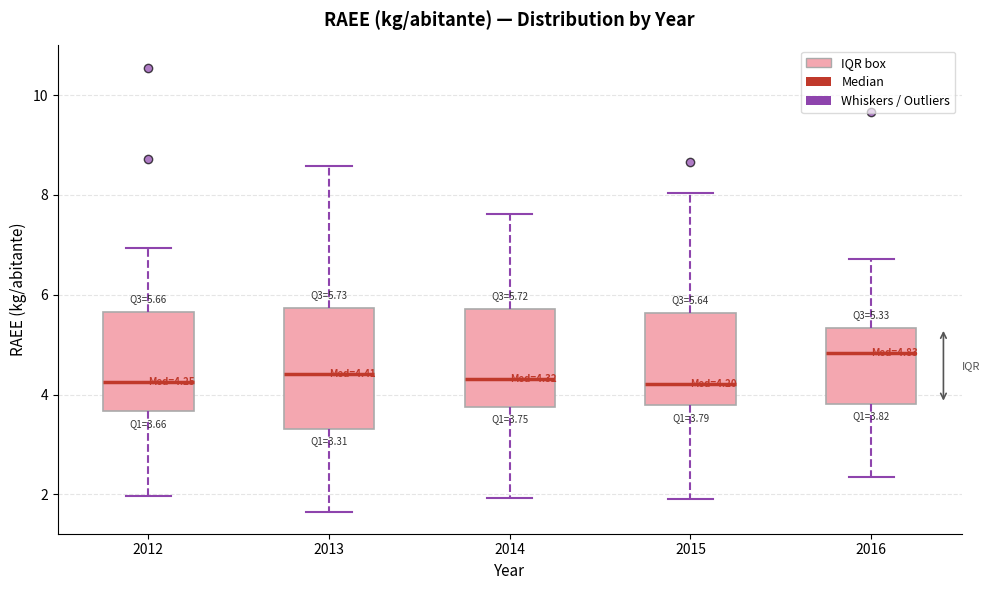

Which box is the tallest, from its lower edge to its upper edge?

2013